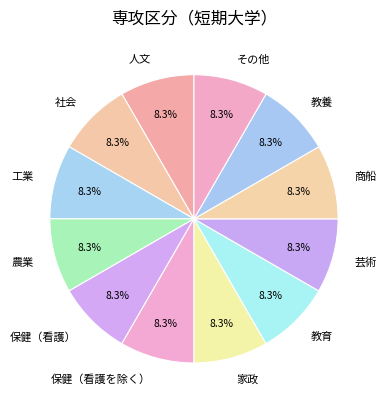

Does any single category account for the majority?

No